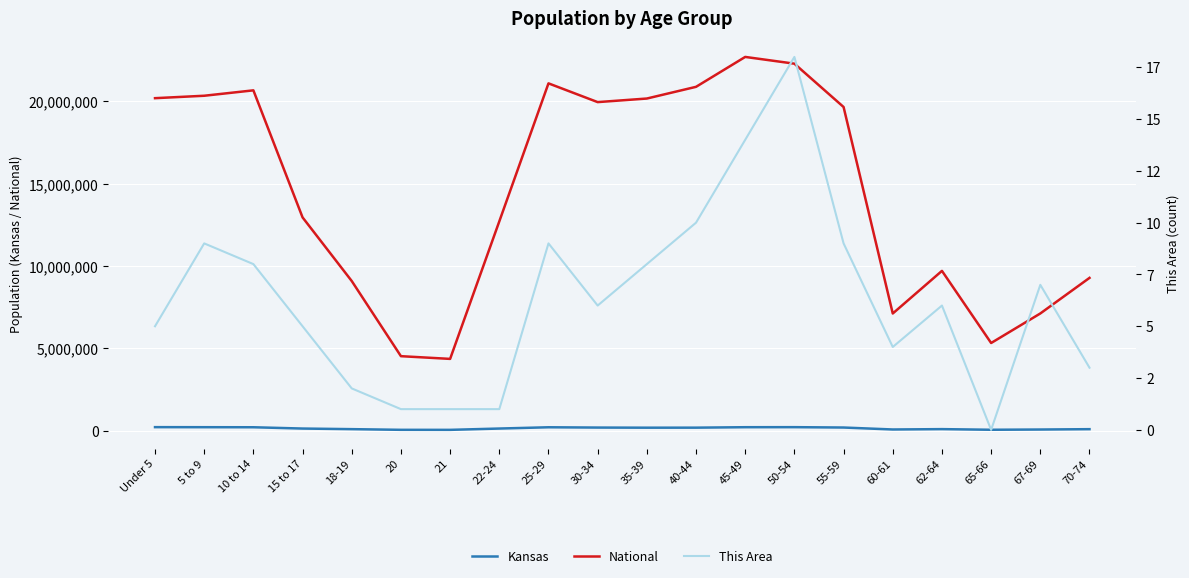

Is it true that This Area equals 9 at 5 to 9?

True